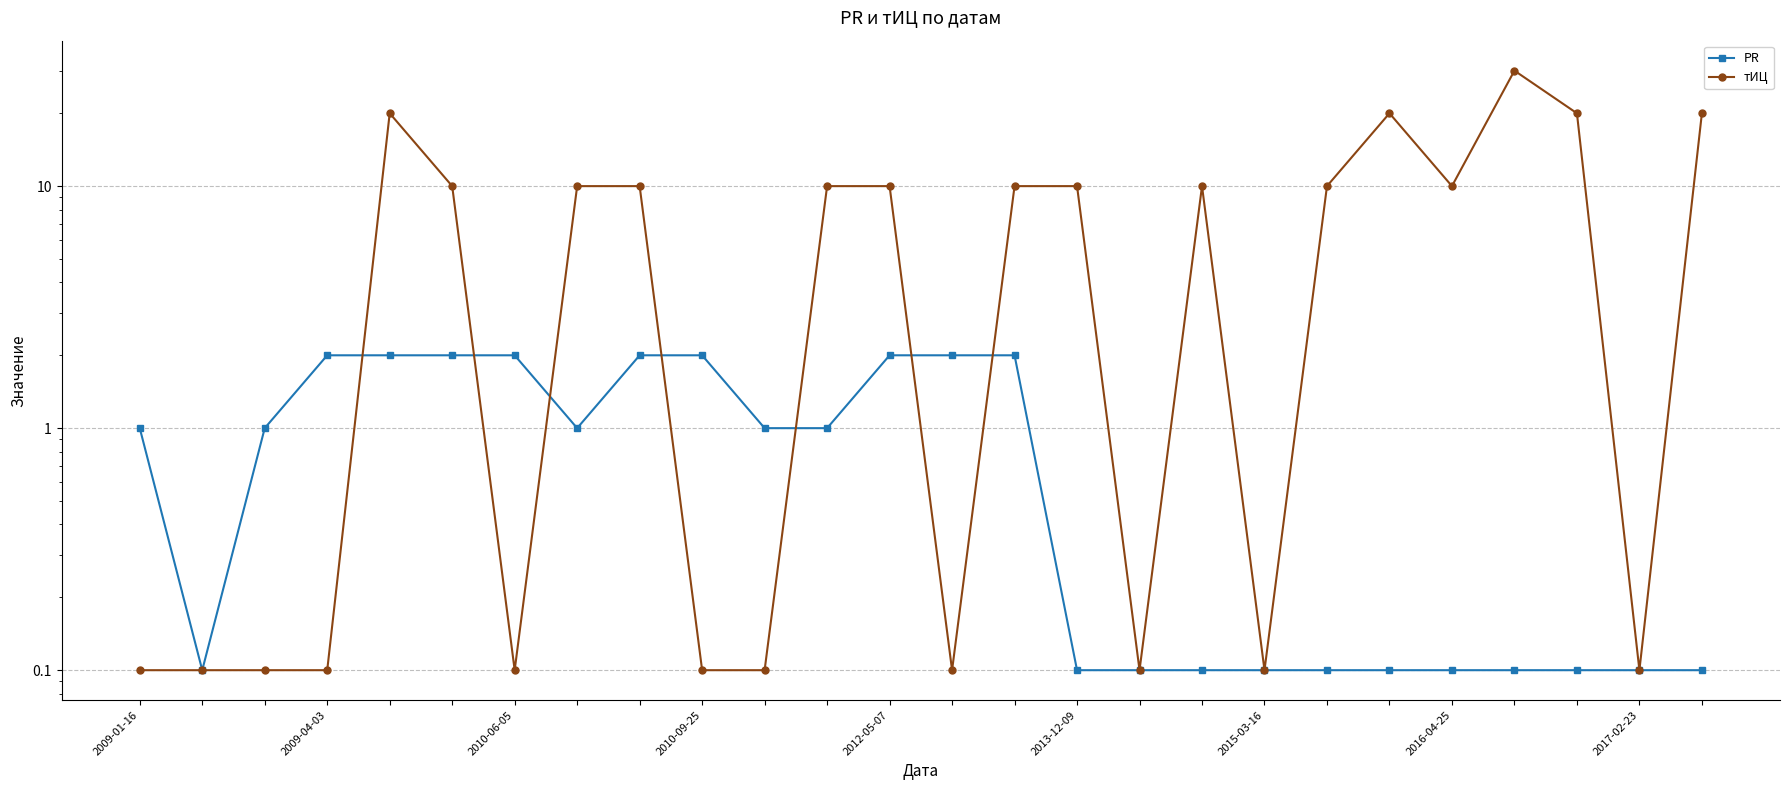

Count the number of categories in the chart.

26